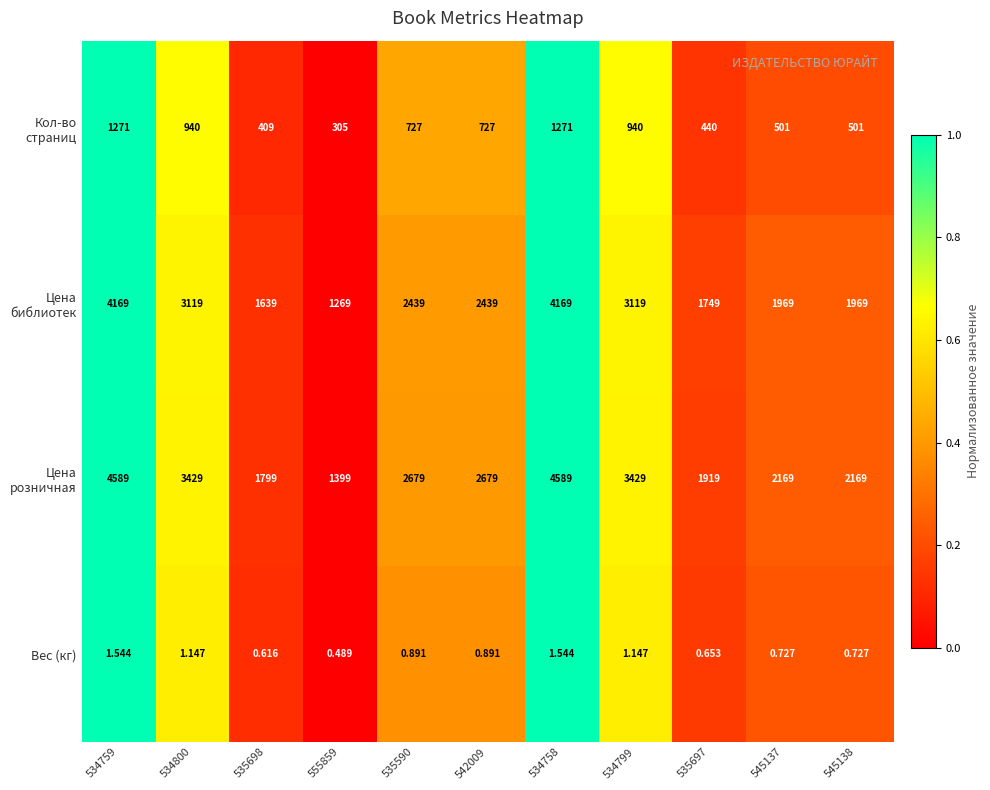

Which has a higher value, 555859 or 534800?

534800